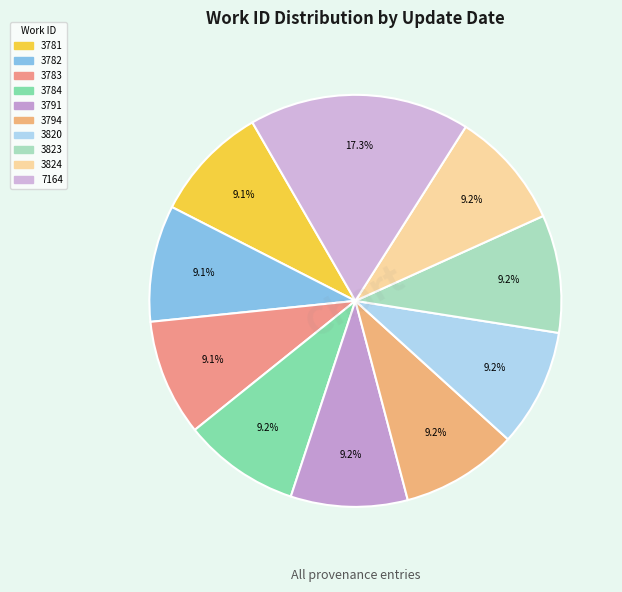

Does any single category account for the majority?

No